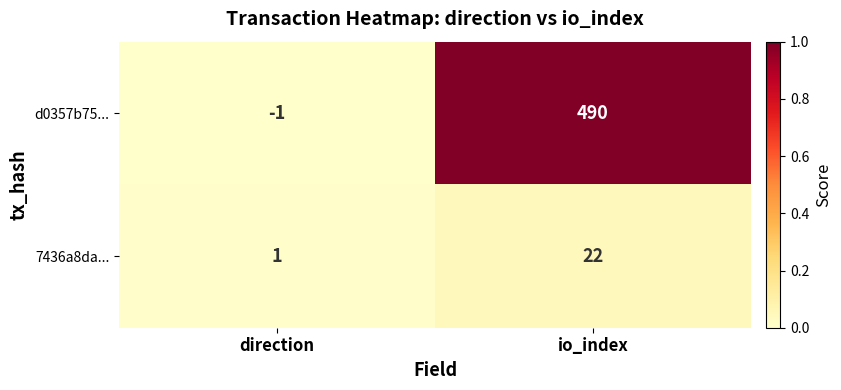

Which series has the largest total across all categories?

d0357b75...